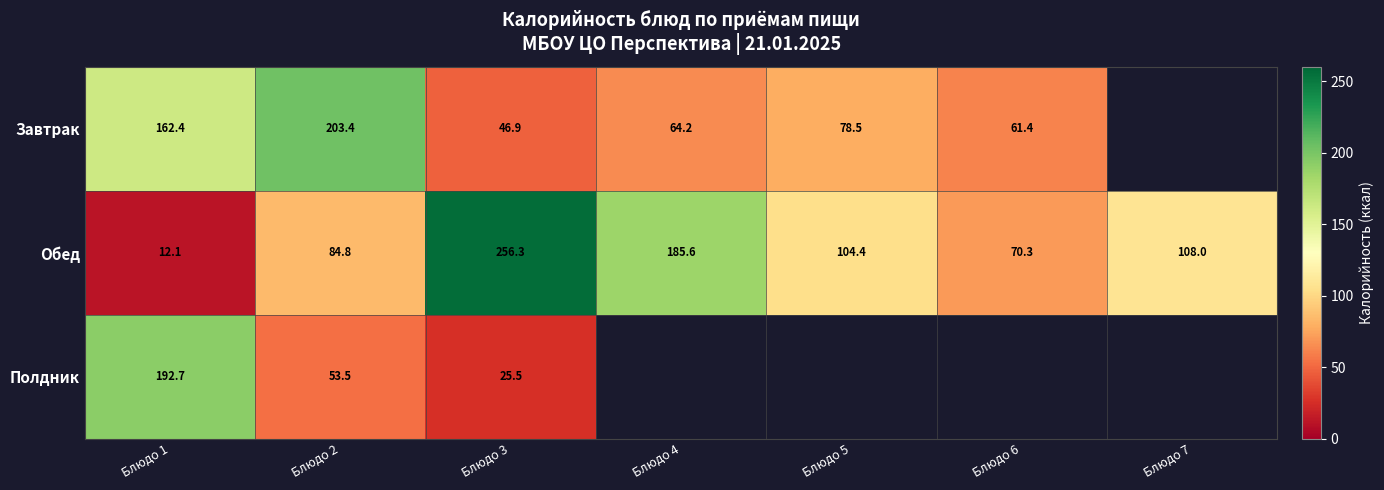

Where is Обед nearest to the value 134?

Блюдо 7